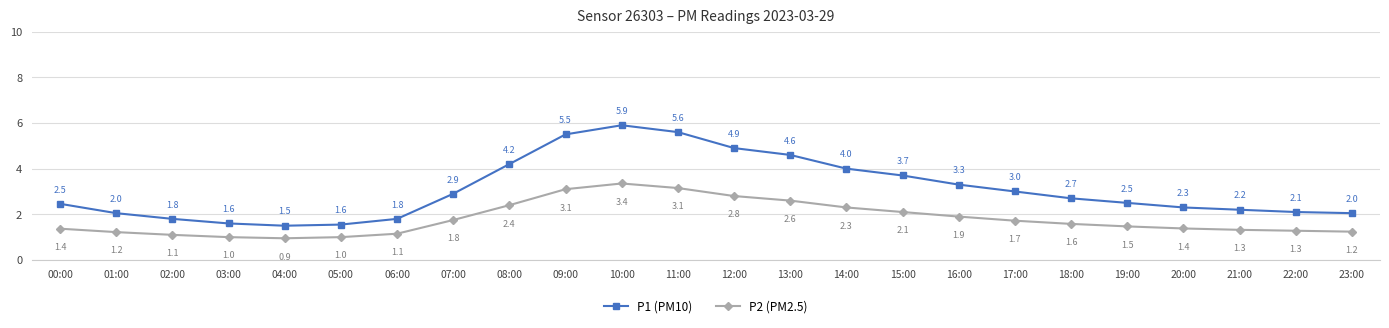

Which series has the largest range (max minus min)?

P1 (PM10)